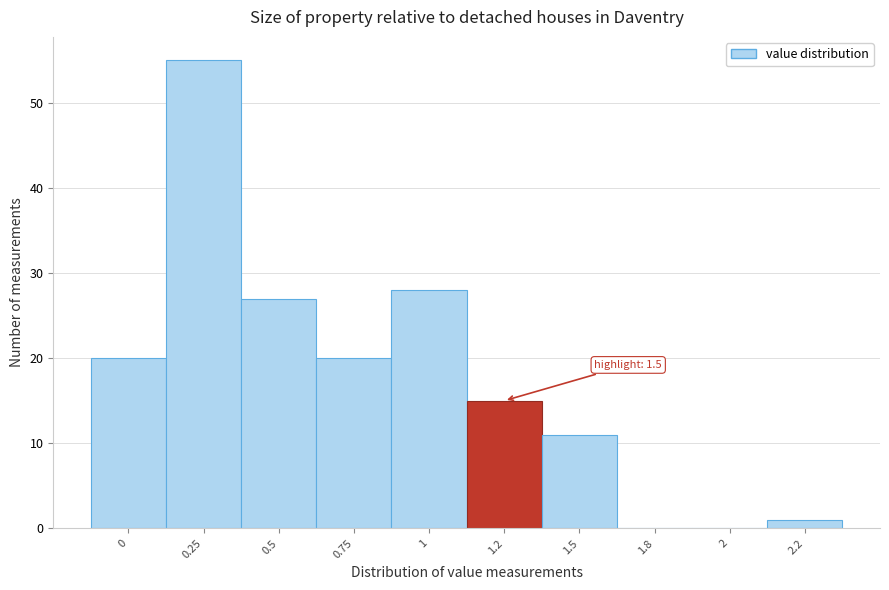

Reading right to left, transcribe all the data shown in this chart.

2.2=1	2=0	1.8=0	1.5=11	1.2=15	1=28	0.75=20	0.5=27	0.25=55	0=20